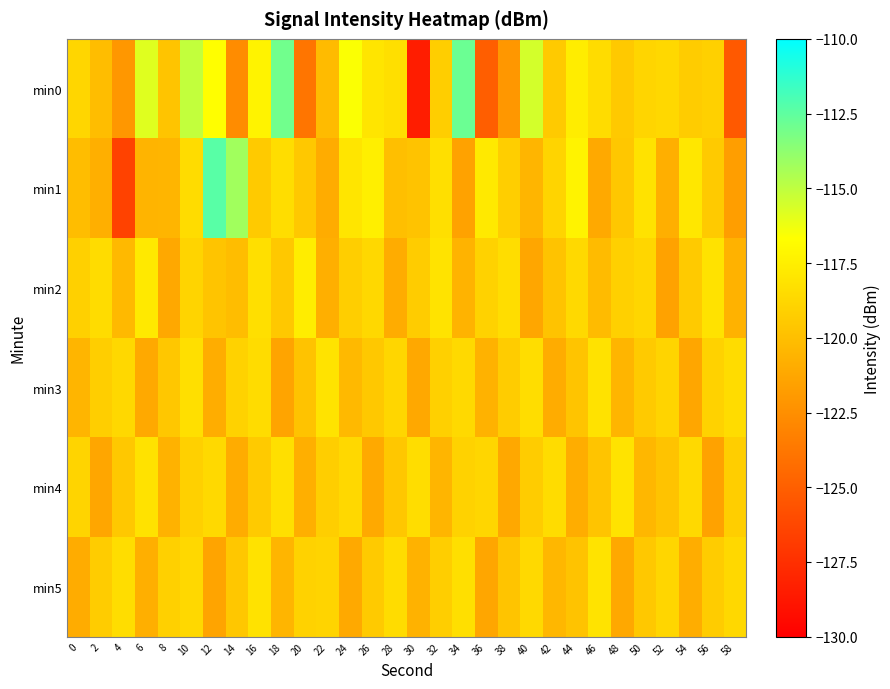

Which series has the largest total across all categories?

min0